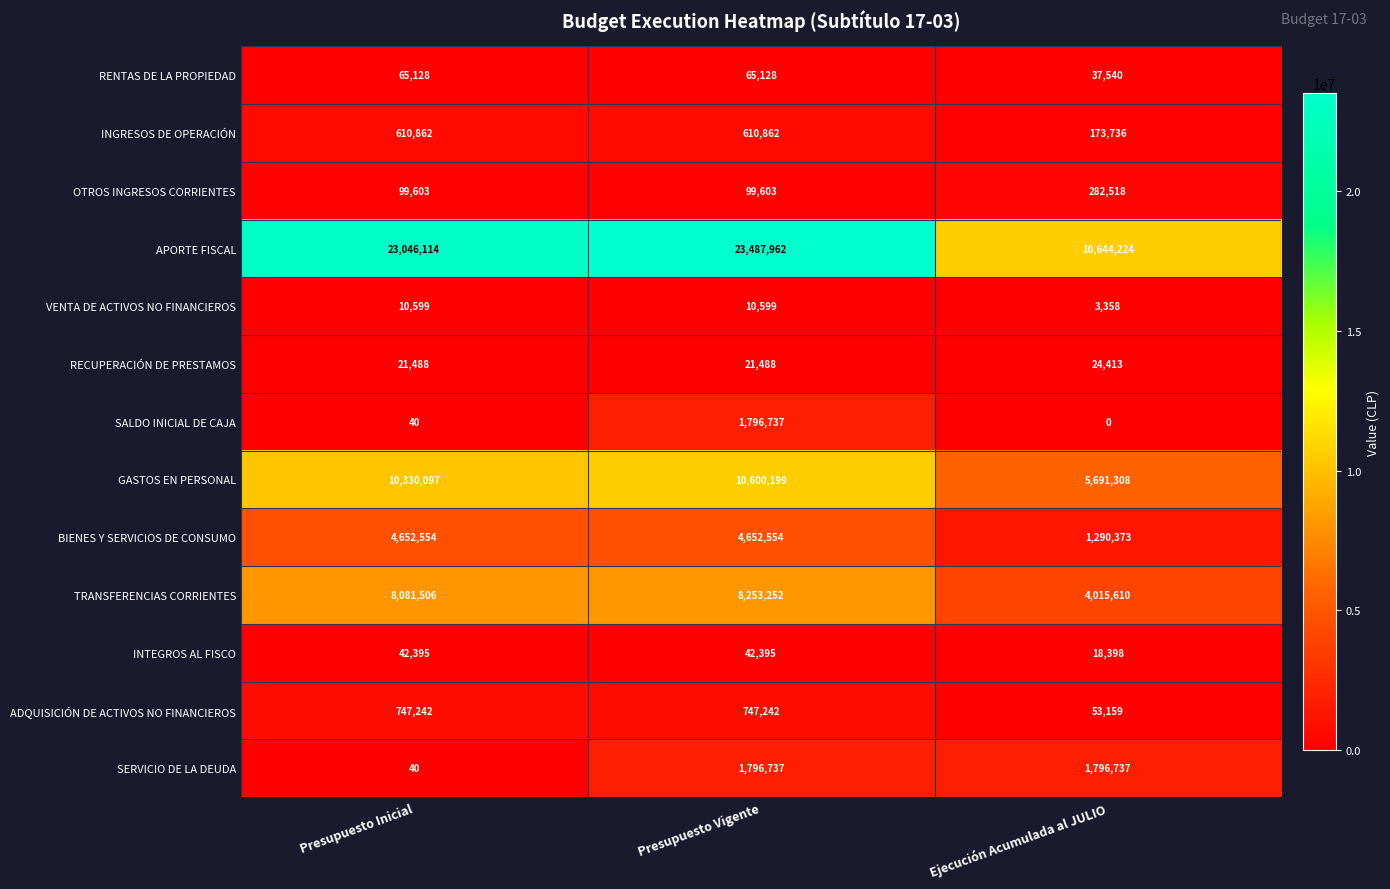

Which label corresponds to the largest value in the chart?

Presupuesto Vigente